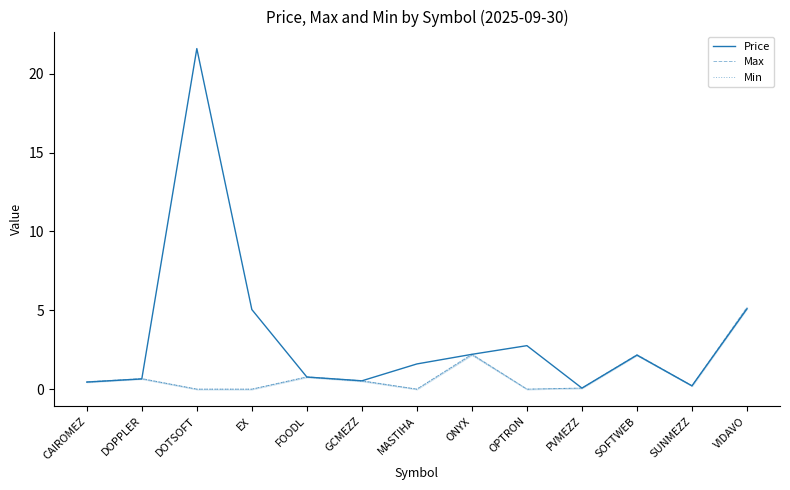

True or false: Price has a value of 0.4 at SUNMEZZ.

False